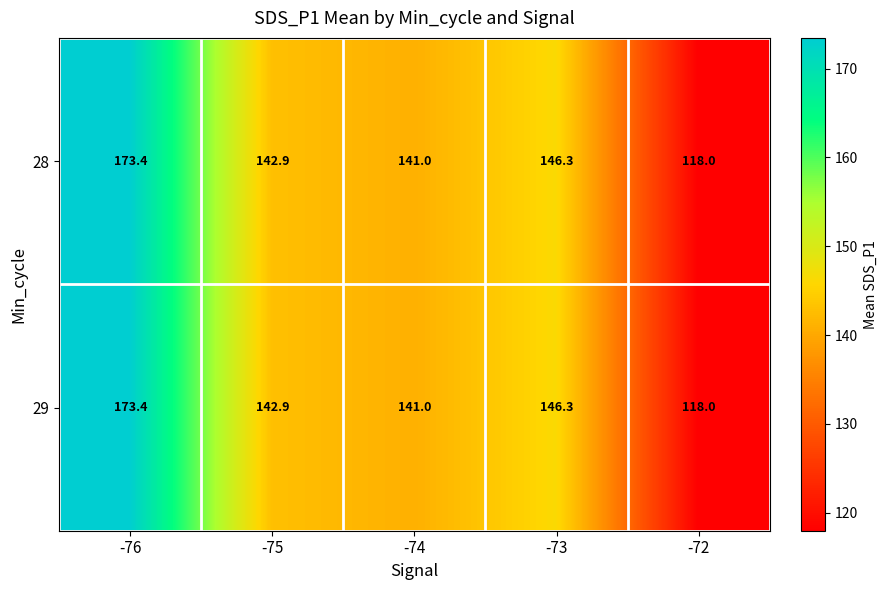

Rank the categories by 28 value from lowest to highest.

-72, -74, -75, -73, -76